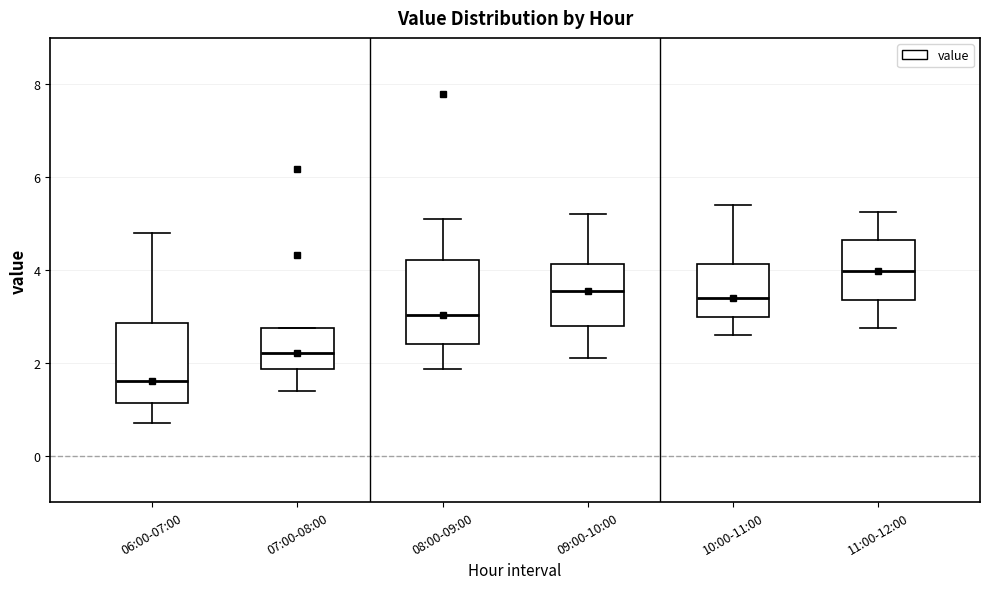

Which box has the highest median line?

11:00-12:00